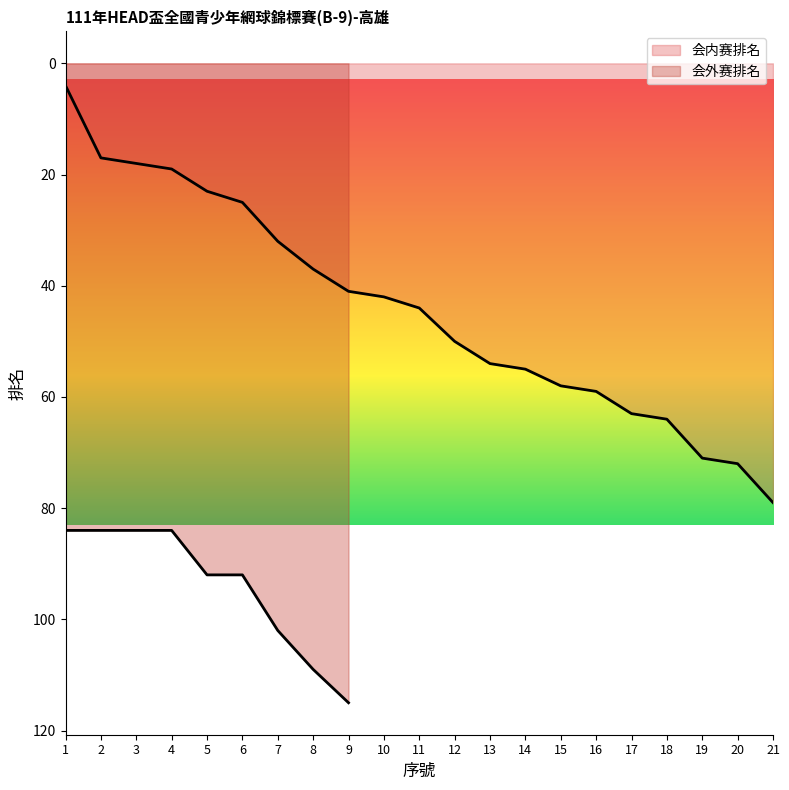

What is the smallest value displayed?

4